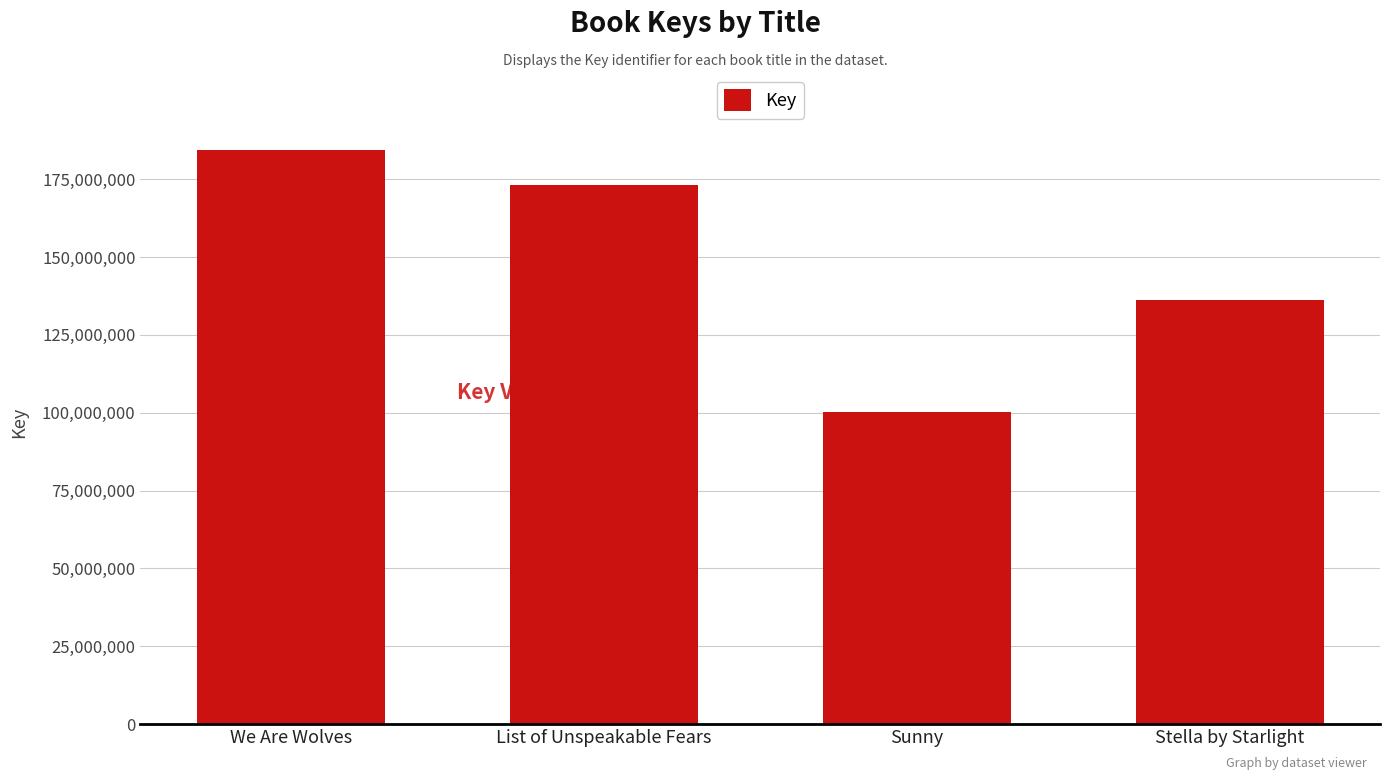

At which category does the chart reach its minimum across all series?

Sunny